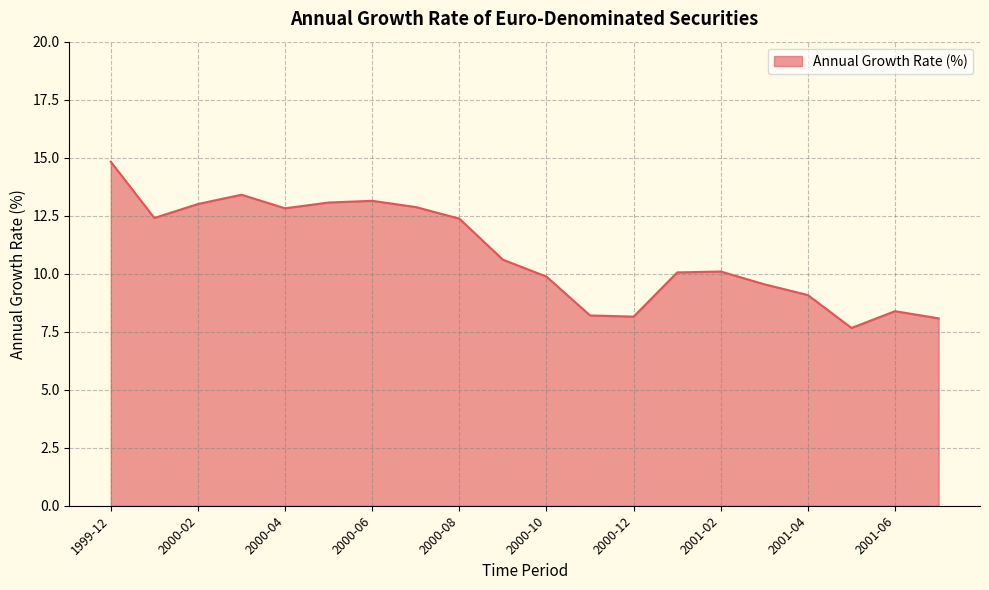

What is the greatest value displayed?

14.8